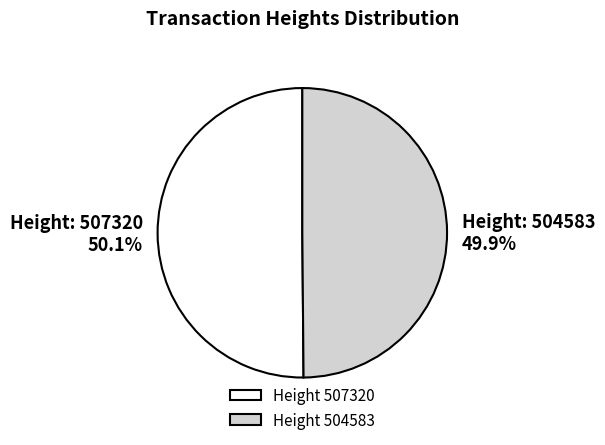

Is there a majority slice in this chart?

Yes